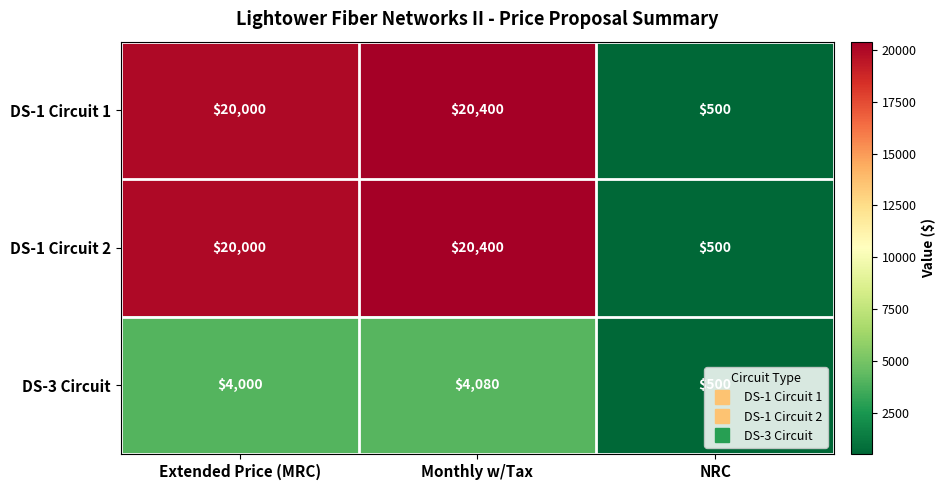

The value of DS-3 Circuit at NRC is 500. True or false?

True